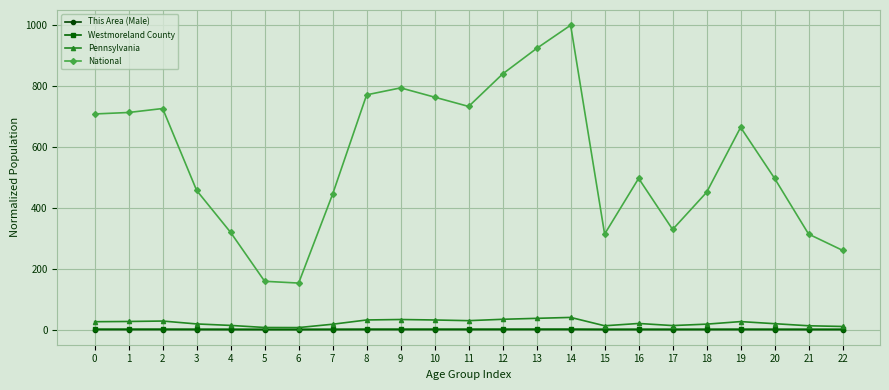

What is the minimum value for National?

152.6